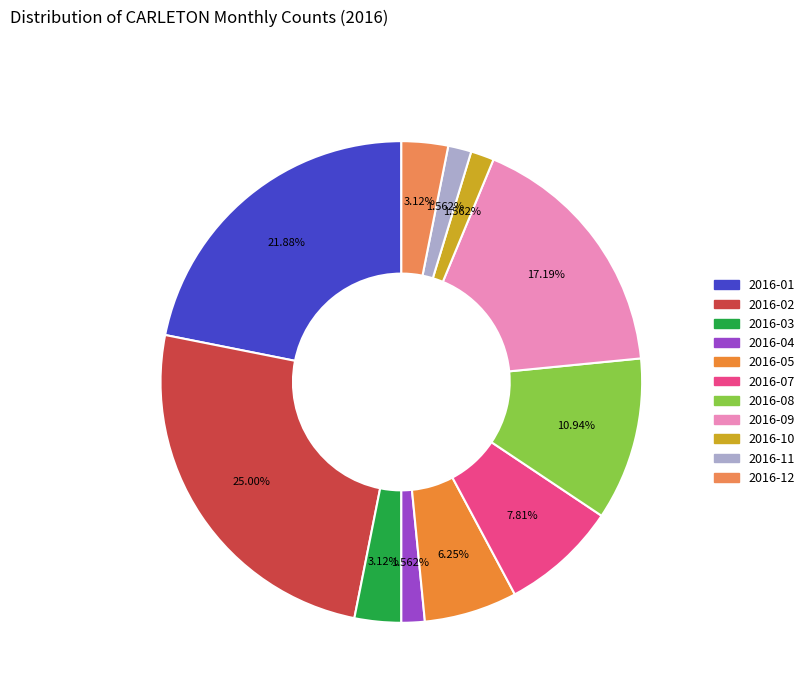

How many segments does this pie chart have?

11